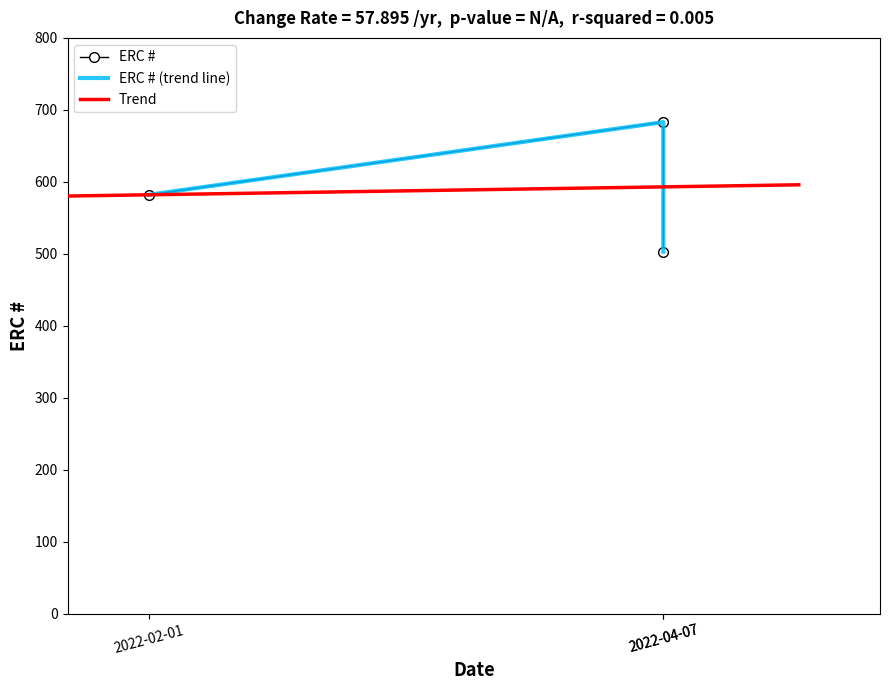

Between 2022-04-07 and 2022-02-01, which is larger?

2022-02-01